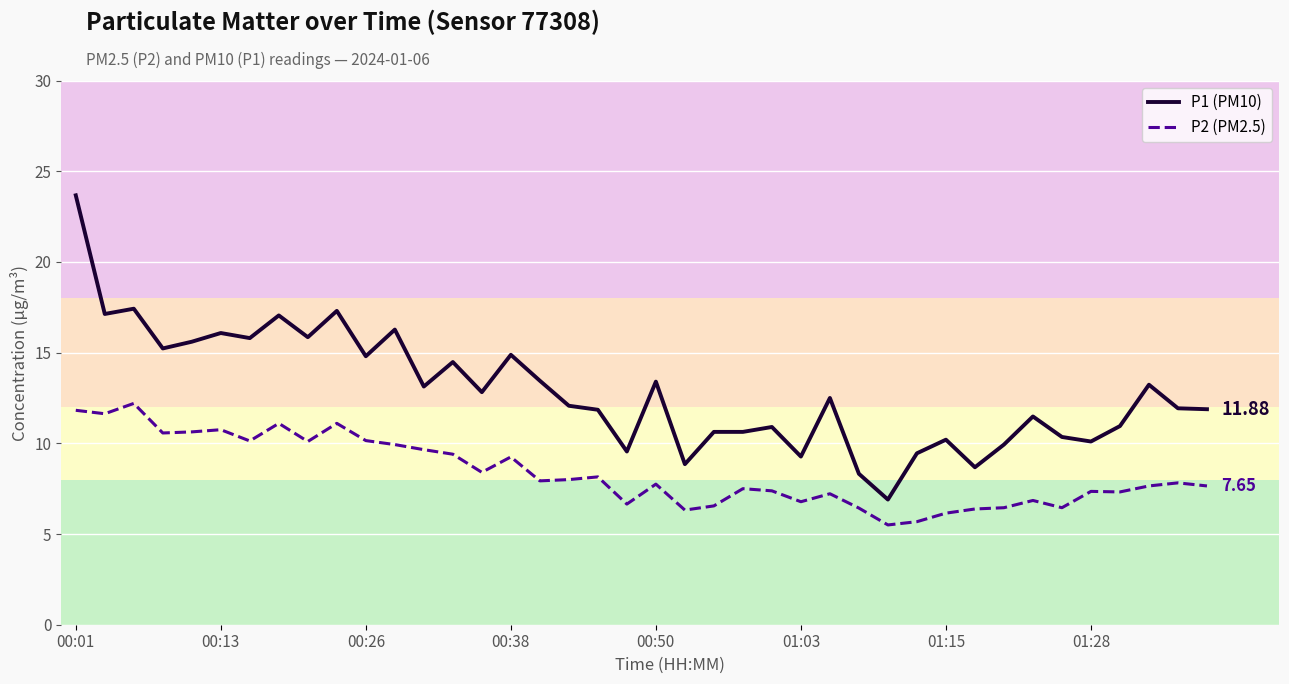

What are all the series names shown in the legend?

P1 (PM10), P2 (PM2.5)